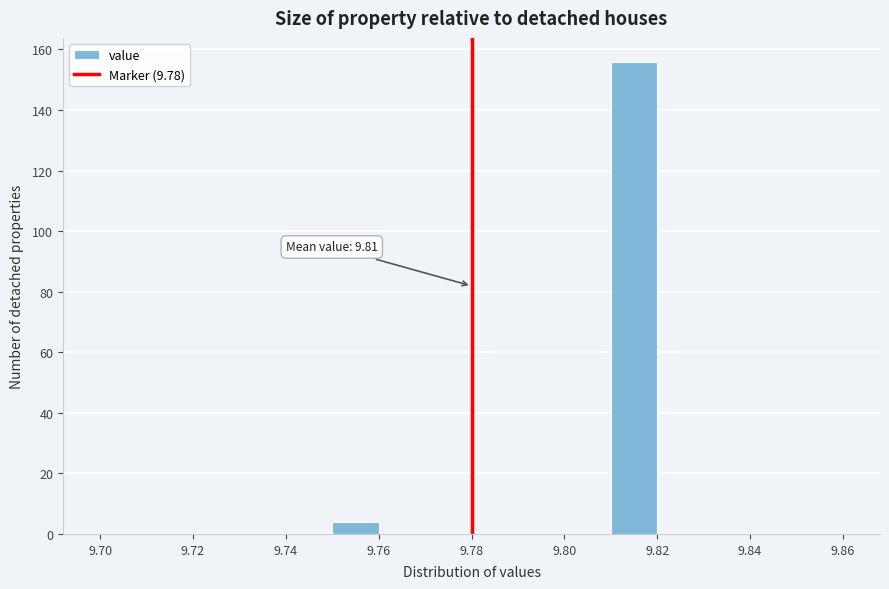

Which range on the x-axis has the tallest bar?

9.81 to 9.82